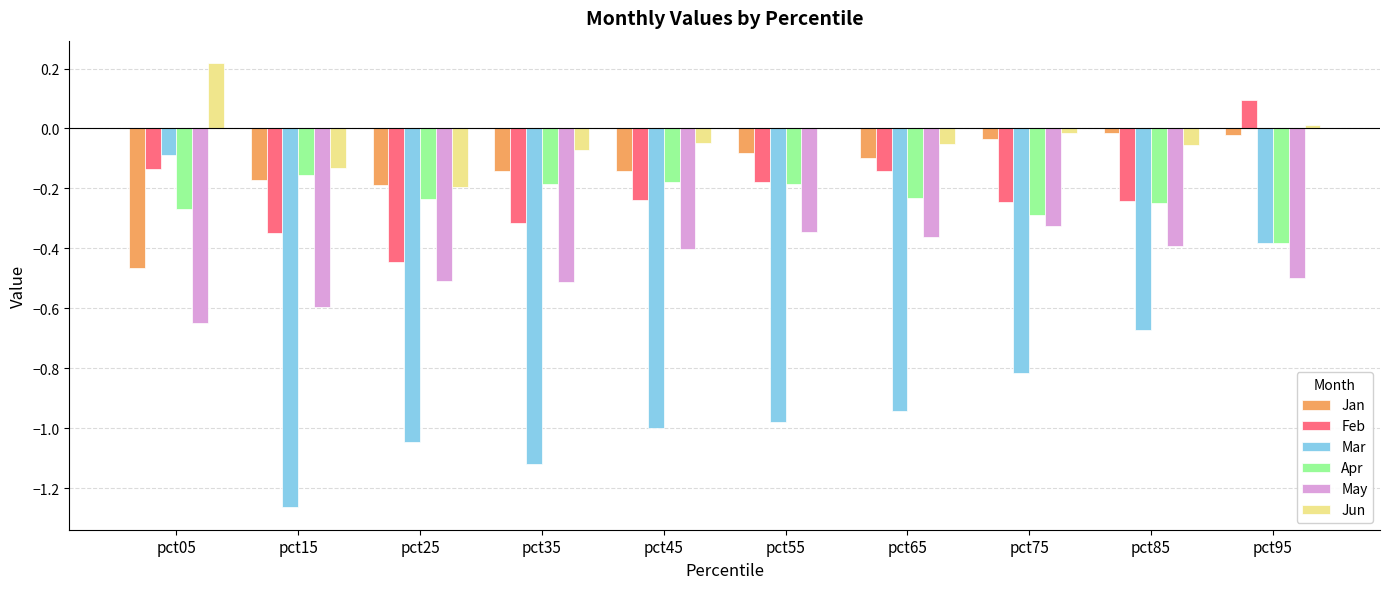

Which series changed the most between pct15 and pct45?

Mar